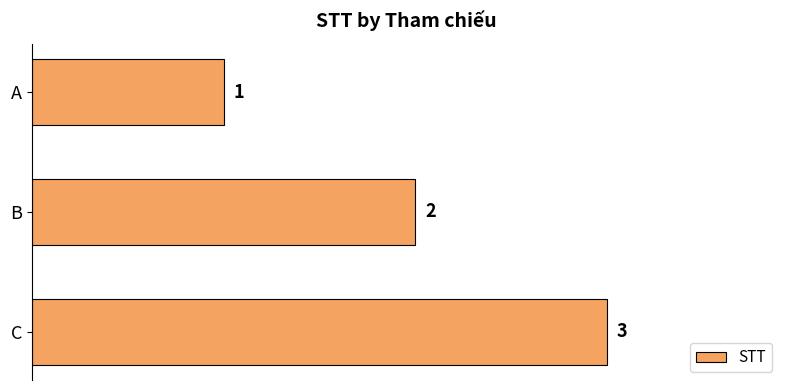

How many series are shown in this chart?

1